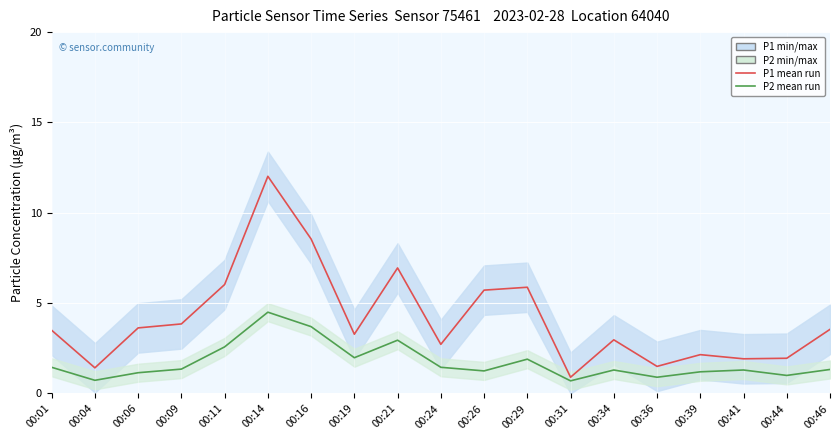

List the series in order of their overall mean, lowest first.

P2 (PM2.5), P1 (PM10)